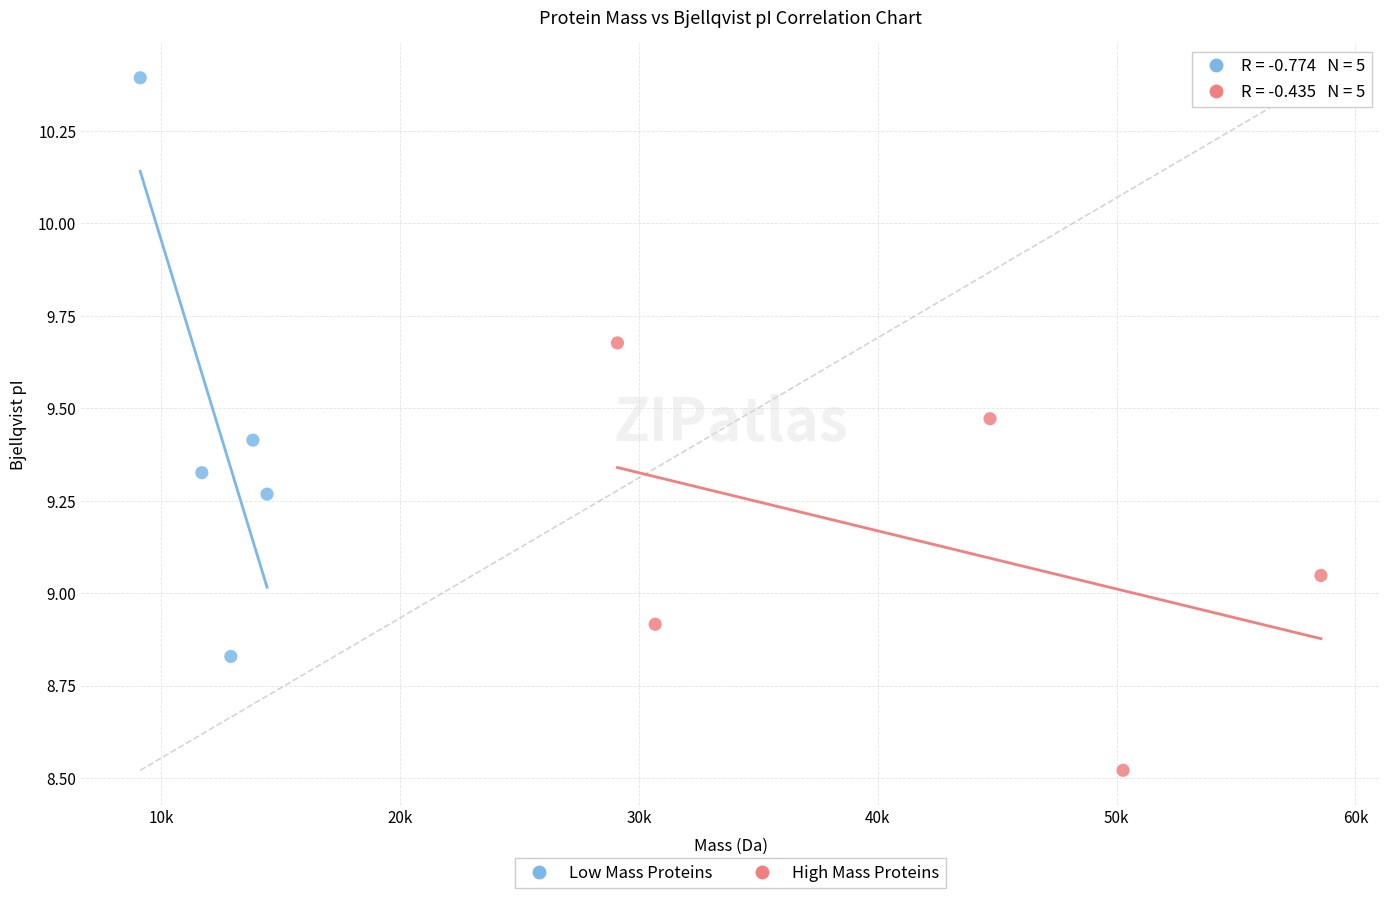

Which series contains the lowest Y value?

High Mass Proteins